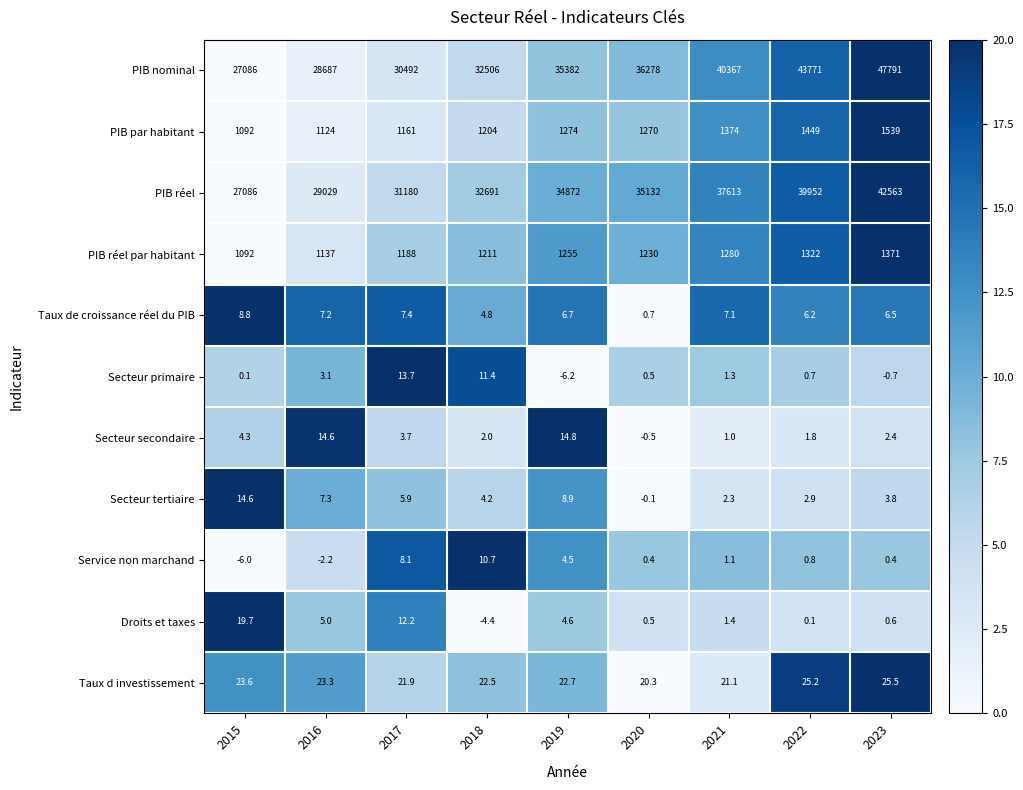

Which series has the largest range (max minus min)?

PIB nominal